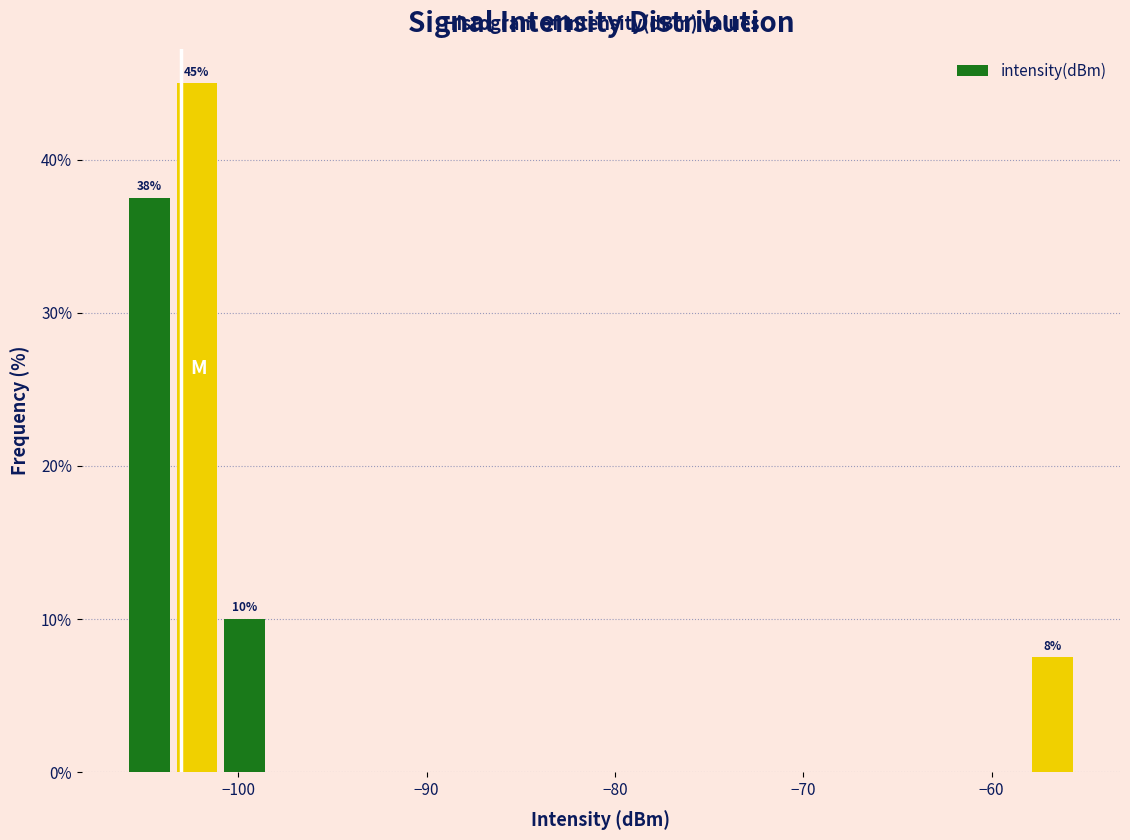

Around what value on the x-axis is the tallest bar? Give the approximate position of its centre, as read against the axis.

-102